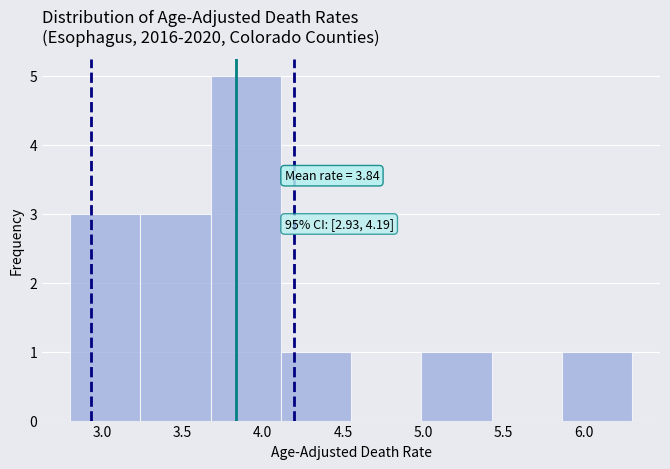

Over which range of the x-axis is the bar tallest?

3.70 to 4.10